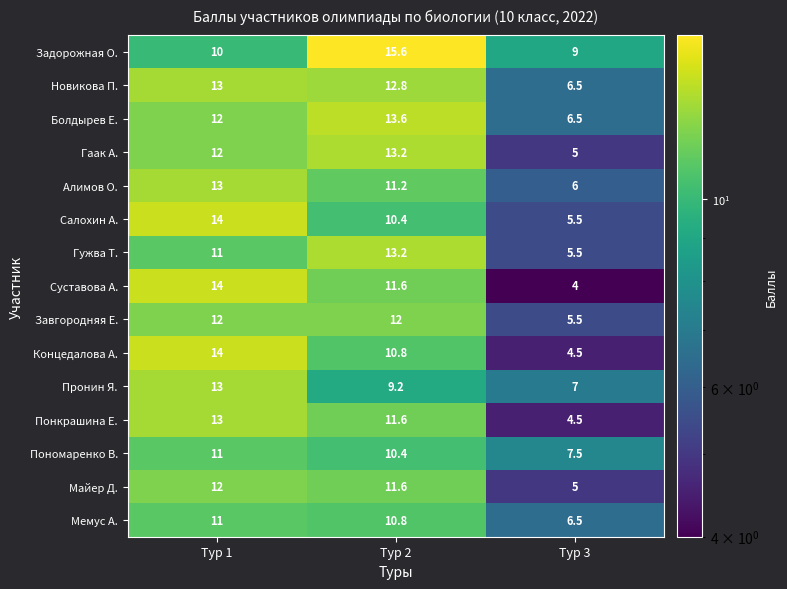

List the labels in order of Салохин А. value, smallest first.

Тур 3, Тур 2, Тур 1